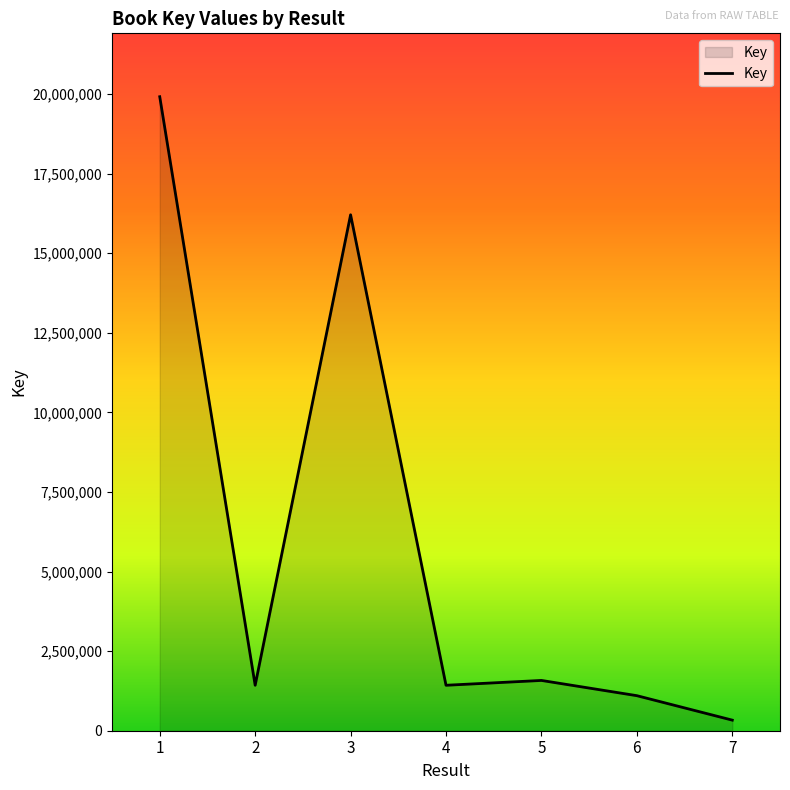

At which category does the data reach its first local valley?

2